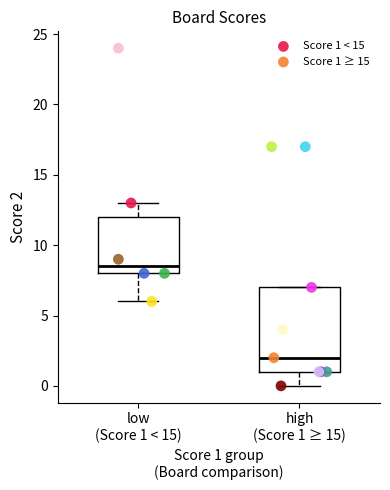

Which series reaches the minimum Y coordinate?

Score 1 ≥ 15